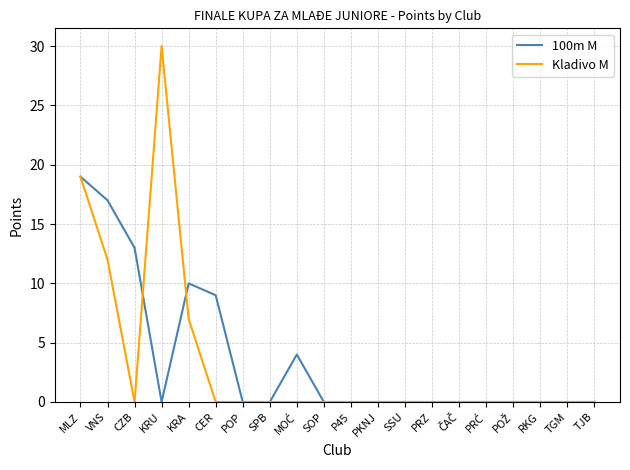

The value of Kladivo M at PKNJ is 0. True or false?

True